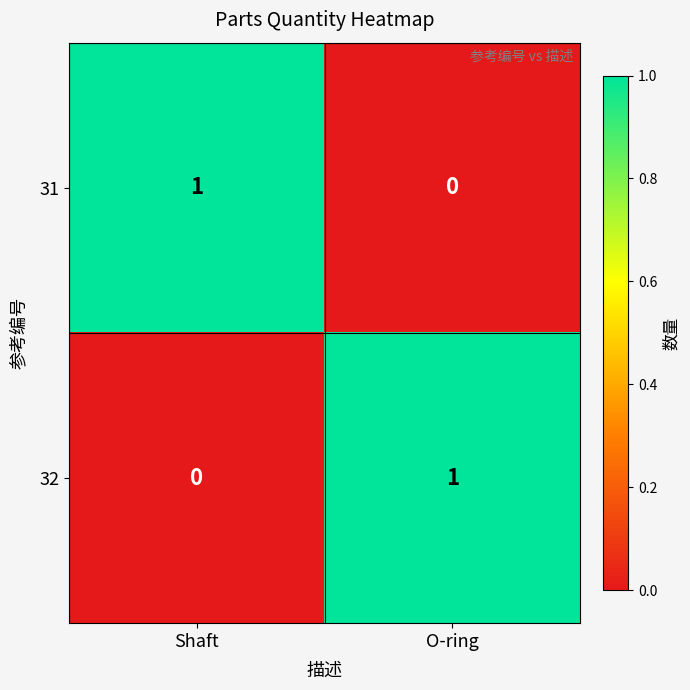

Is it true that 32 equals -1 at Shaft?

False